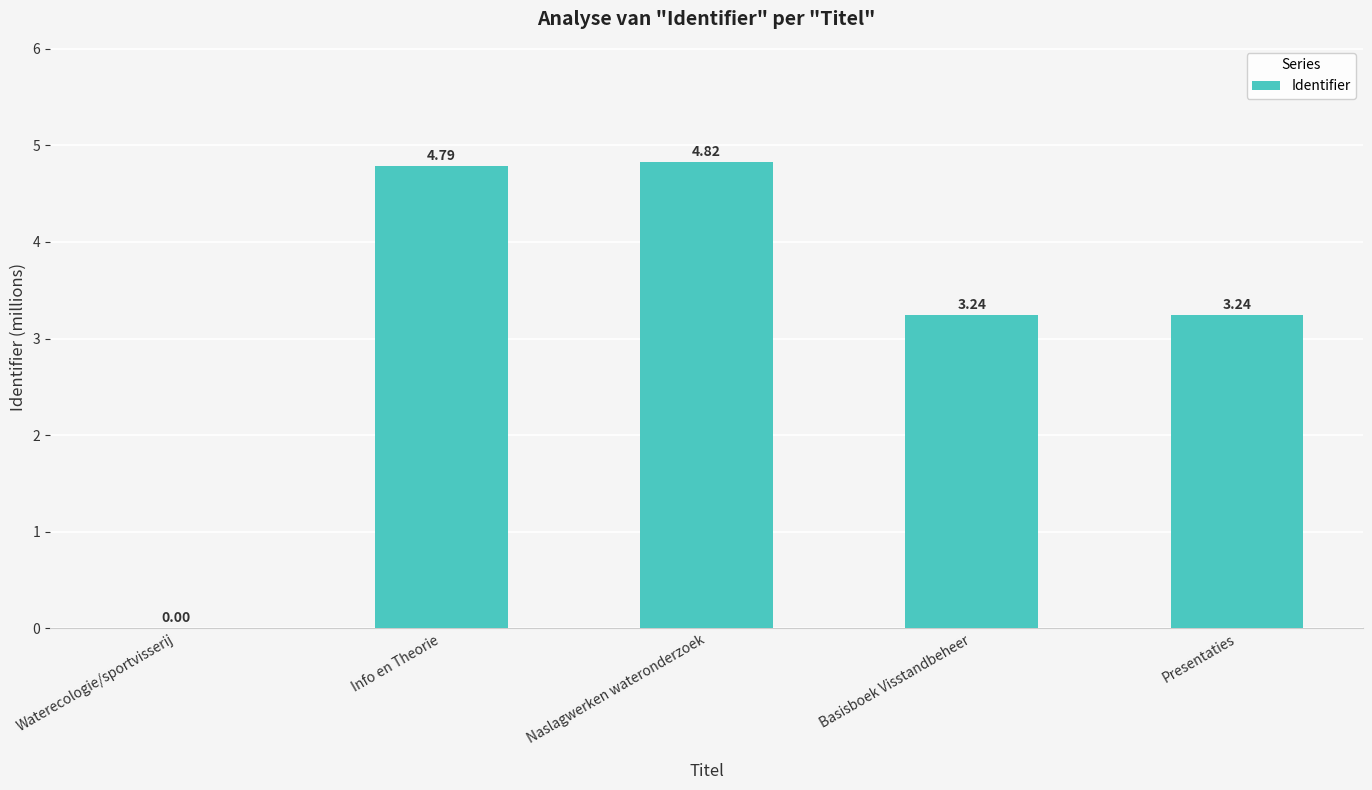

Where does the data first go above 3?

Info en Theorie